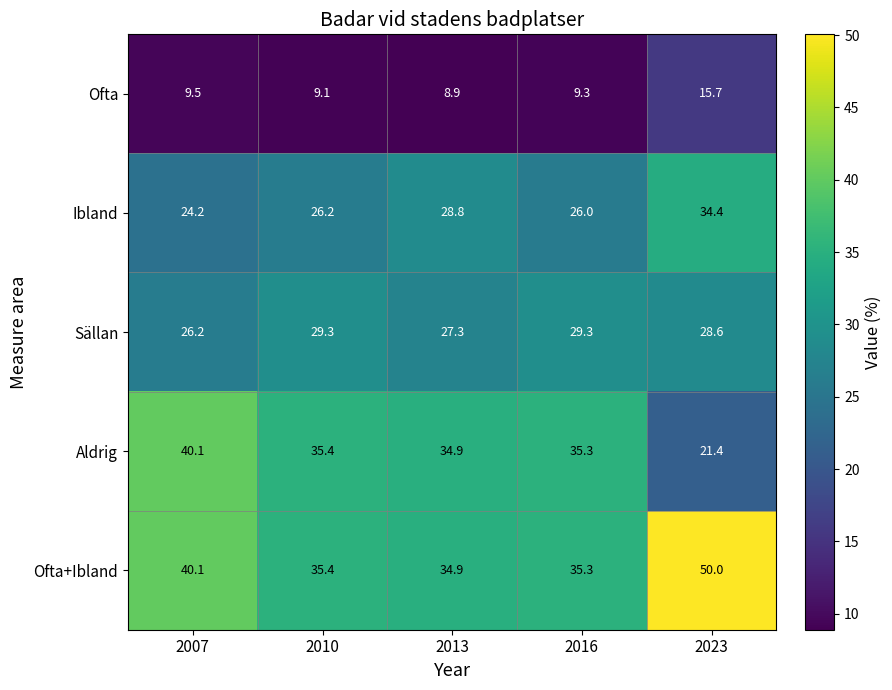

Which series changed the most between 2007 and 2023?

Aldrig